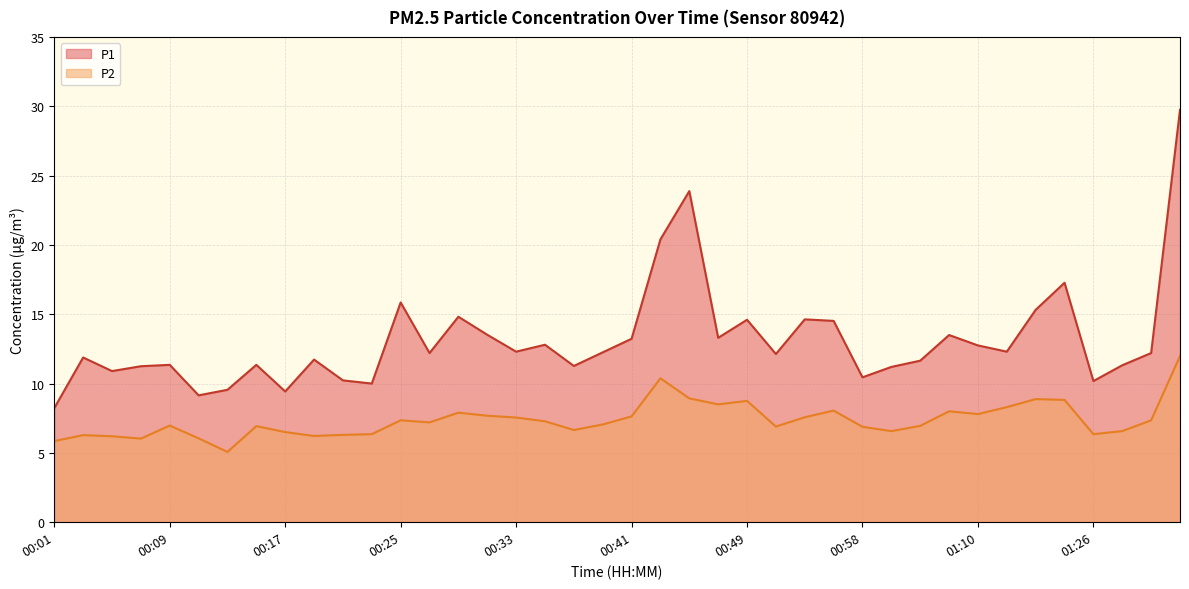

Is the value of P1 at 01:26 greater than the value of P2 at 00:19?

Yes